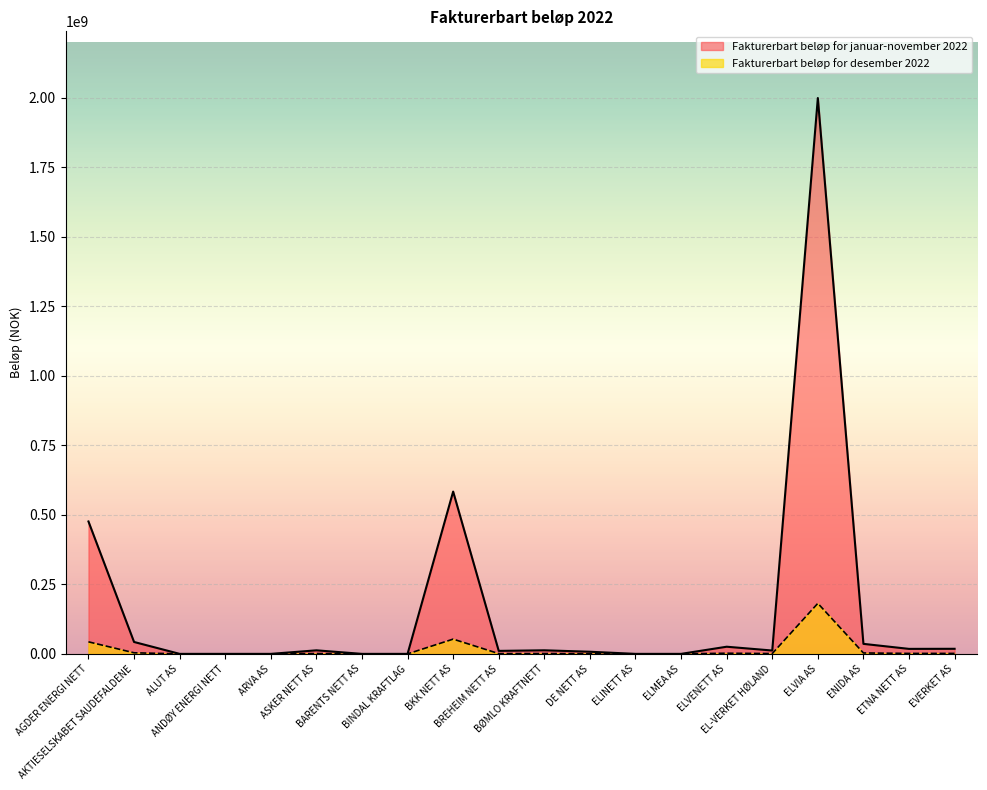

True or false: Fakturerbart beløp for desember 2022 and Fakturerbart beløp for januar-november 2022 intersect in this chart.

False